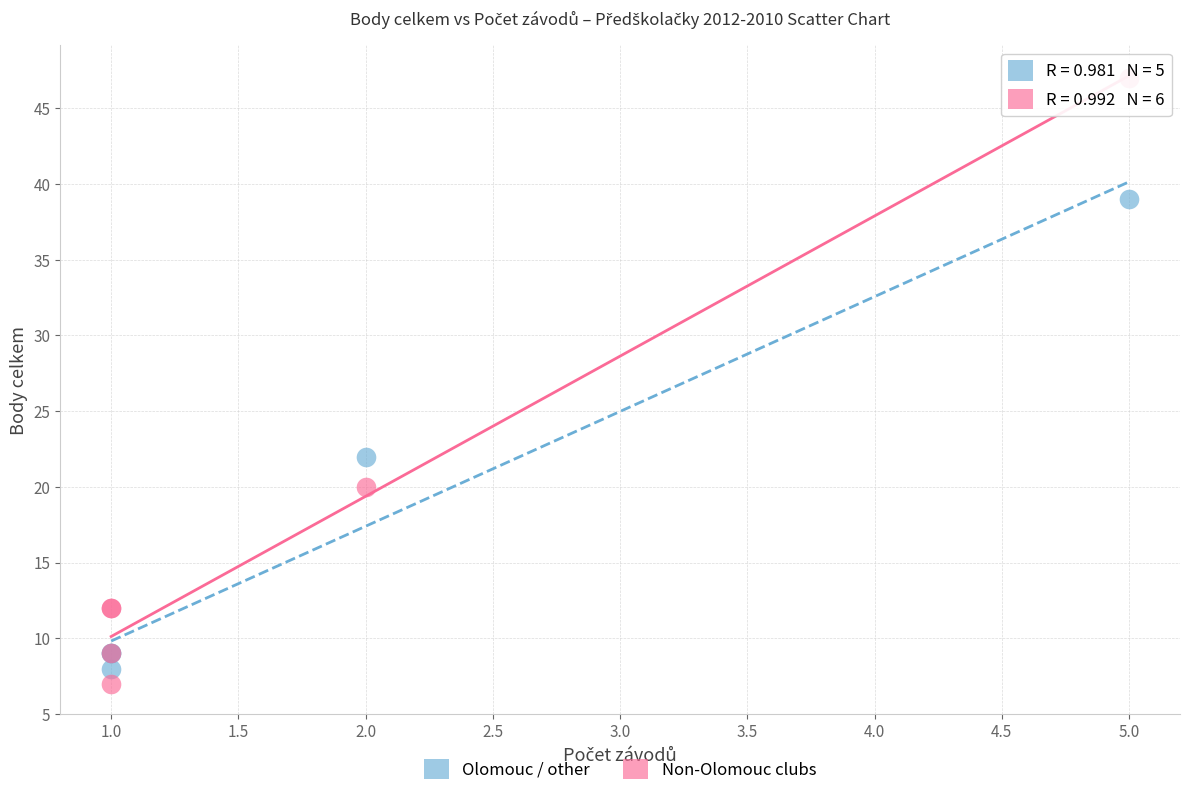

Which series reaches the maximum Y coordinate?

Non-Olomouc clubs